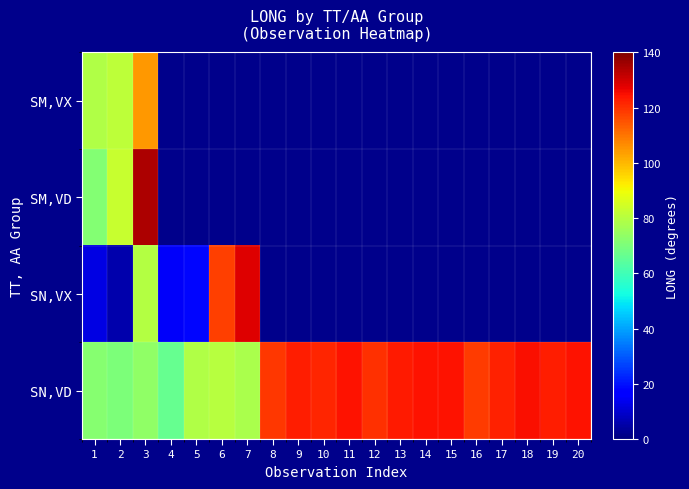

Which has a higher value, 18 or 17?

18